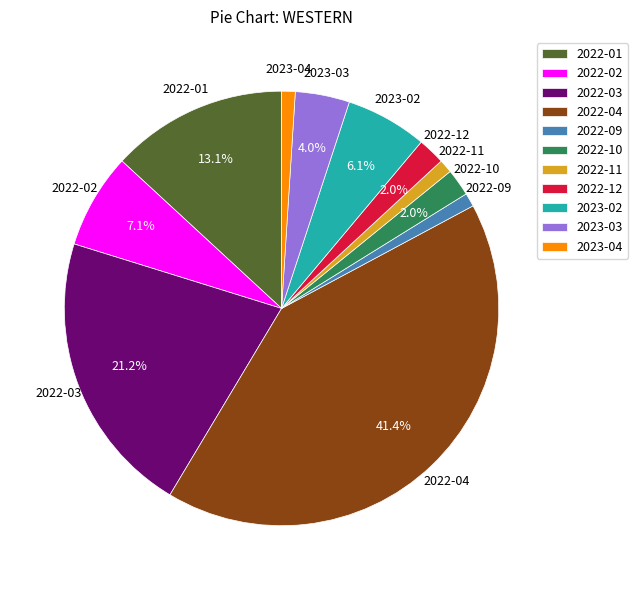

Is the sum of 2023-04 and 2023-02 greater than half?

No